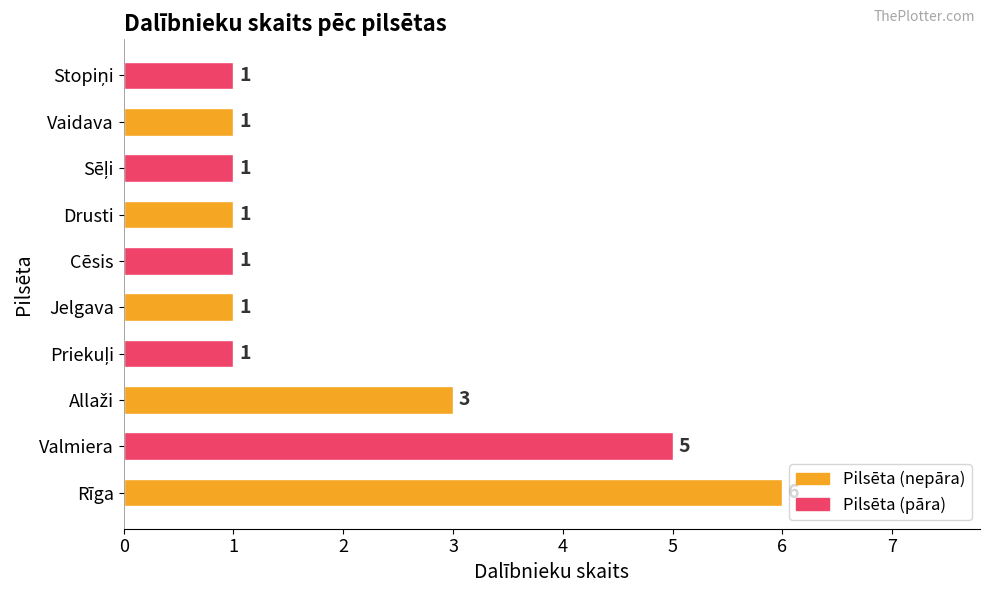

How many data points does each series have?

10